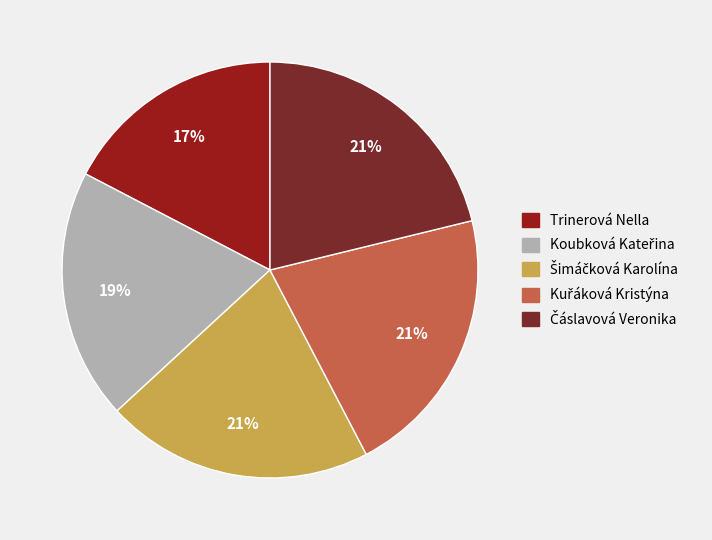

Does Trinerová Nella account for over 50% of the chart?

No